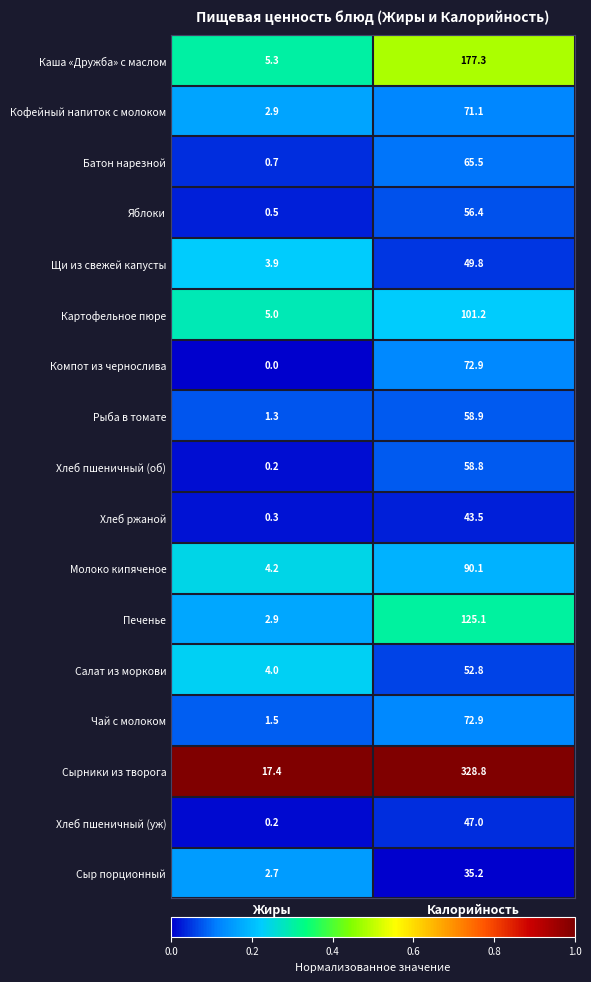

At how many categories does at least one series exceed 0?

2